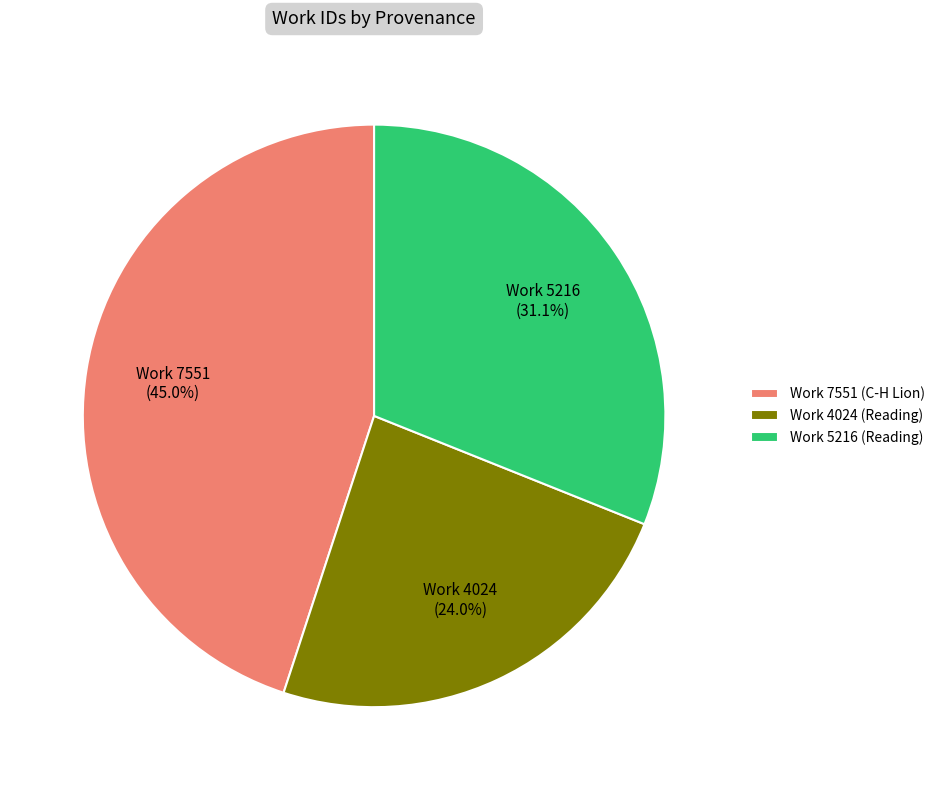

To the nearest percent, what is the average slice percentage?

33%